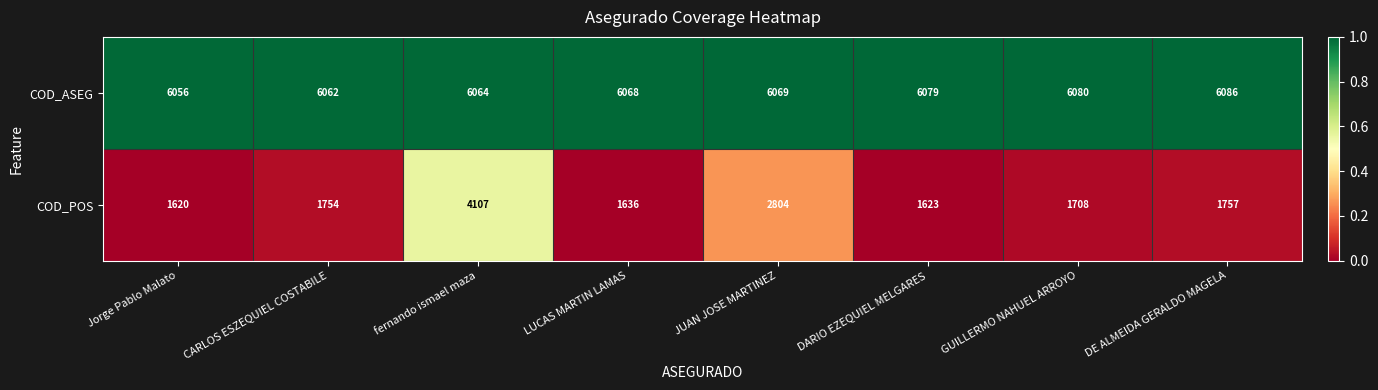

Reading left to right, transcribe all the data shown in this chart.

COD_ASEG: Jorge Pablo Malato=6056	CARLOS ESZEQUIEL COSTABILE=6062	fernando ismael maza=6064	LUCAS MARTIN LAMAS=6068	JUAN JOSE MARTINEZ=6069	DARIO EZEQUIEL MELGARES=6079	GUILLERMO NAHUEL ARROYO=6080	DE ALMEIDA GERALDO MAGELA=6086
COD_POS: Jorge Pablo Malato=1620	CARLOS ESZEQUIEL COSTABILE=1754	fernando ismael maza=4107	LUCAS MARTIN LAMAS=1636	JUAN JOSE MARTINEZ=2804	DARIO EZEQUIEL MELGARES=1623	GUILLERMO NAHUEL ARROYO=1708	DE ALMEIDA GERALDO MAGELA=1757